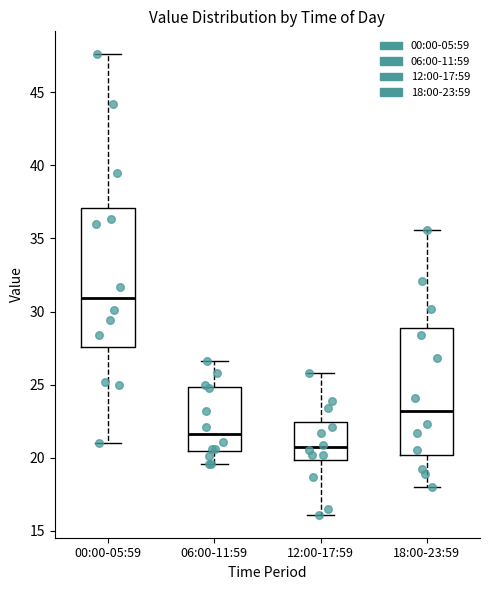

Reading left to right, transcribe this box plot: for each box, give where its median line is, the range the box spans, and where its two whiskers end, as read against the y-axis. The values are not printed on the chart, so give them approximately, as read against the axis.

00:00-05:59: median 31.0, box 27.5 to 37.0, whiskers 21.0 to 47.5
06:00-11:59: median 21.5, box 20.5 to 25.0, whiskers 19.5 to 26.5
12:00-17:59: median 20.5, box 20.0 to 22.5, whiskers 16.0 to 26.0
18:00-23:59: median 23.0, box 20.0 to 29.0, whiskers 18.0 to 35.5